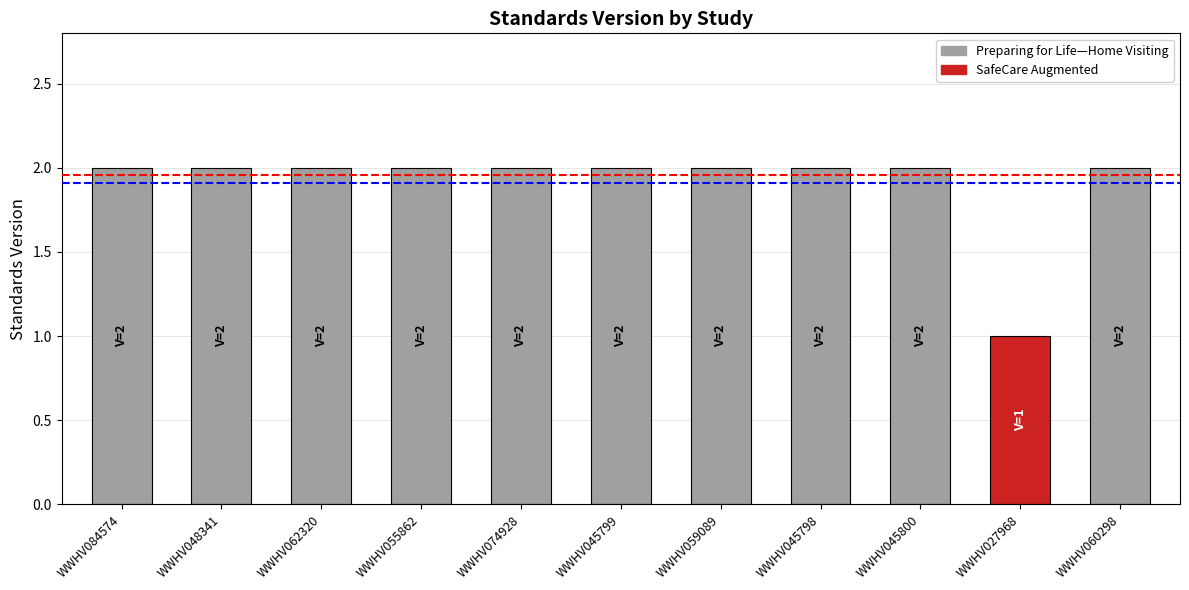

Reading right to left, transcribe all the data shown in this chart.

WWHV060298=2	WWHV027968=1	WWHV045800=2	WWHV045798=2	WWHV059089=2	WWHV045799=2	WWHV074928=2	WWHV055862=2	WWHV062320=2	WWHV048341=2	WWHV084574=2